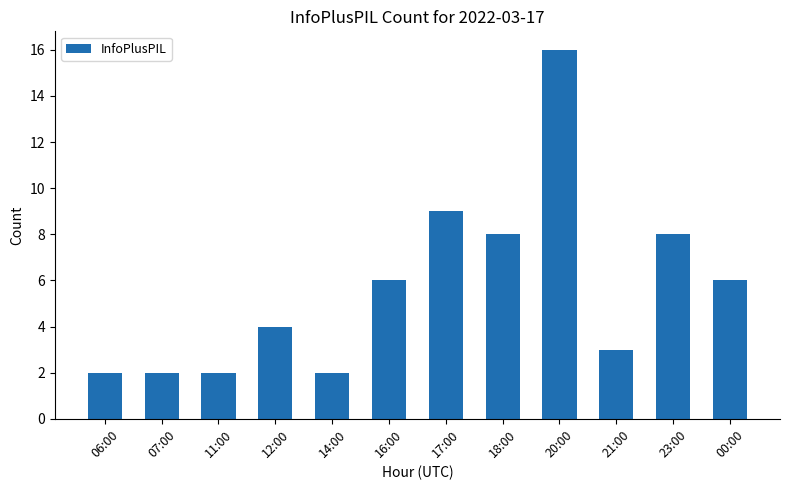

The chart shows a value of 9 at 17:00. True or false?

True